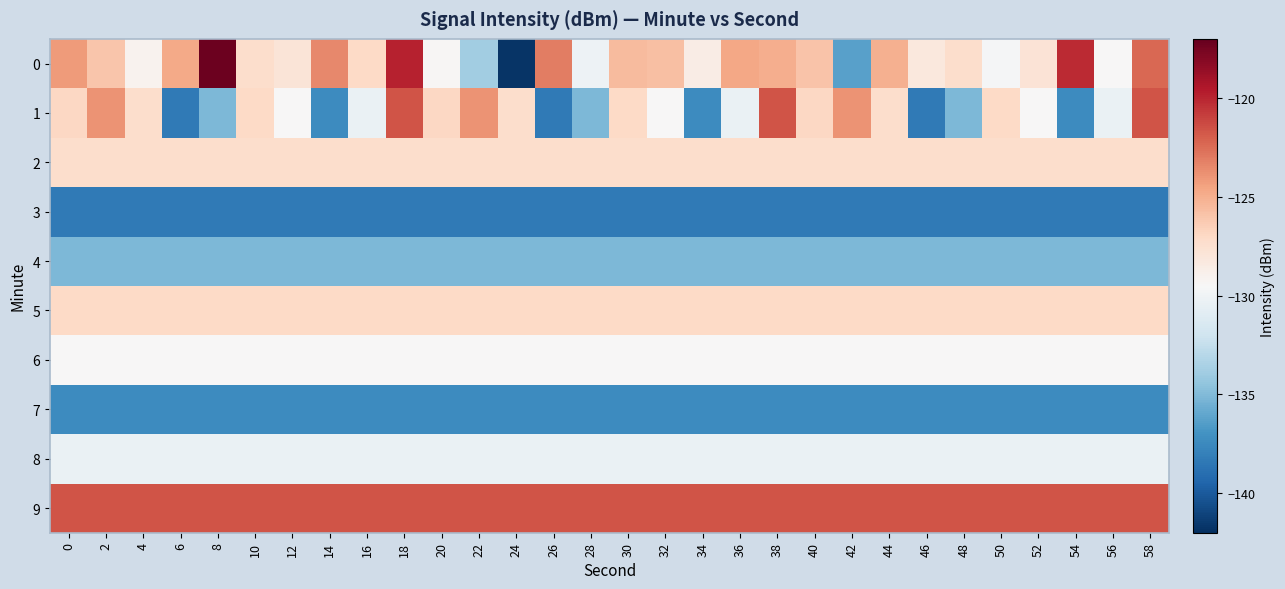

What is the smallest value displayed?

-141.8